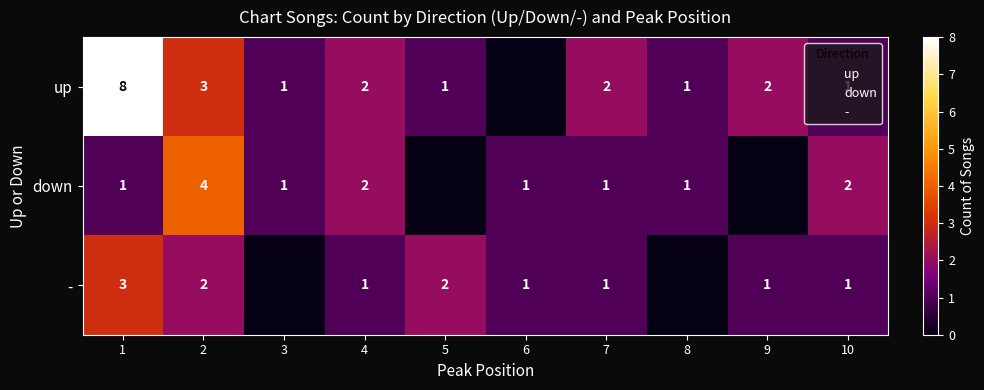

Which series has the largest total across all categories?

up